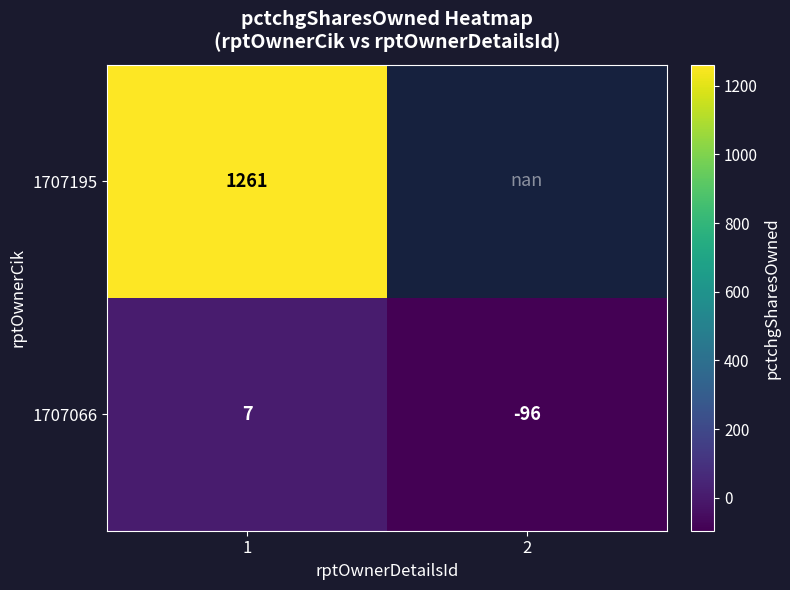

The 1707195 series shows 774.7 at 1. True or false?

False